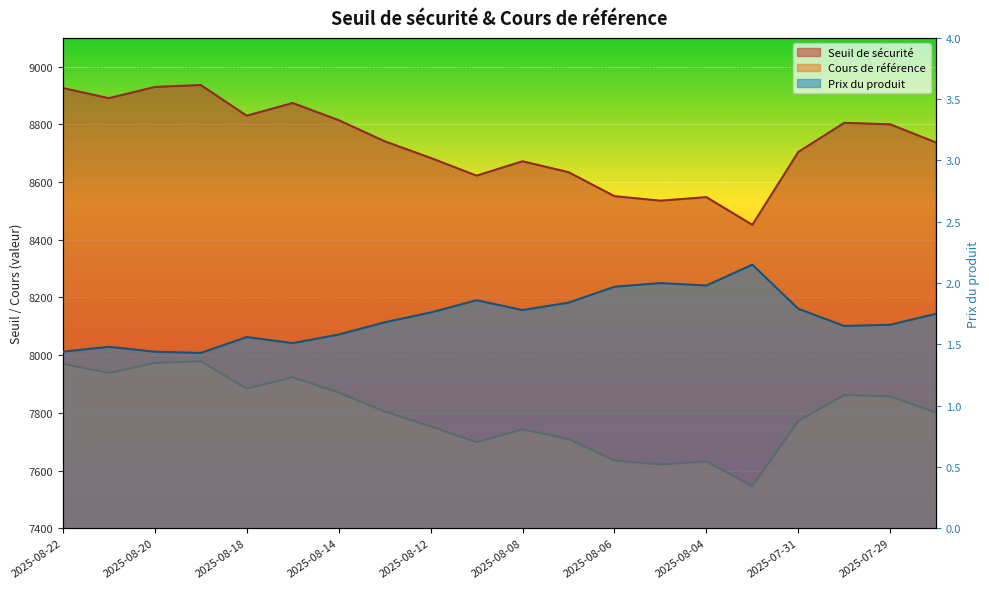

Read the Cours de référence value at 2025-08-07.

7709.3